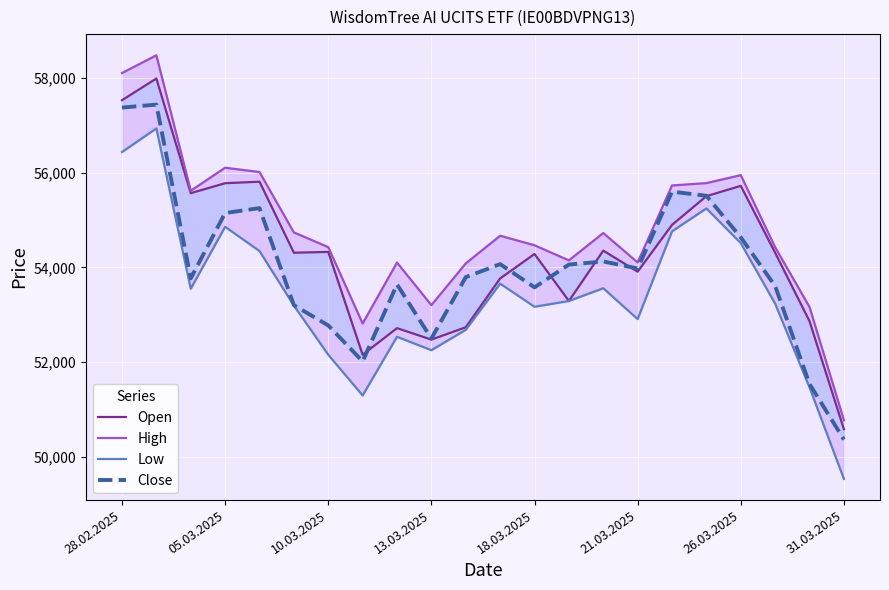

Count the number of data series in this chart.

4